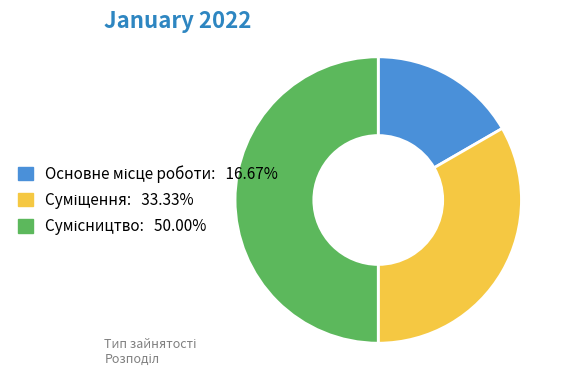

What is the change in value from Суміщення to Сумісництво?

+1